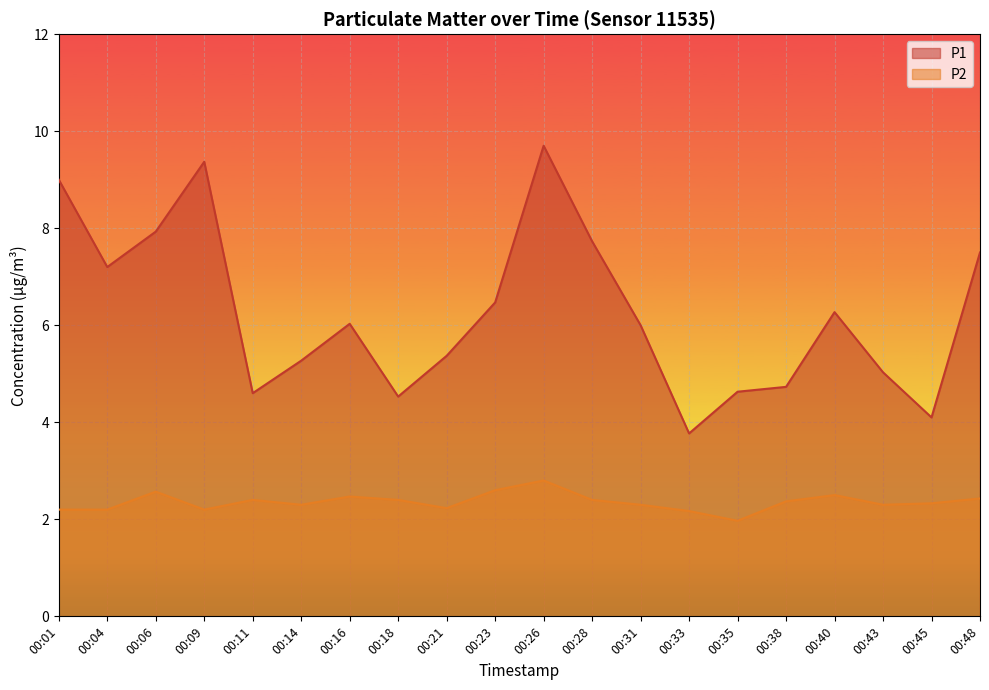

List the series in order of their peak value, highest first.

P1, P2